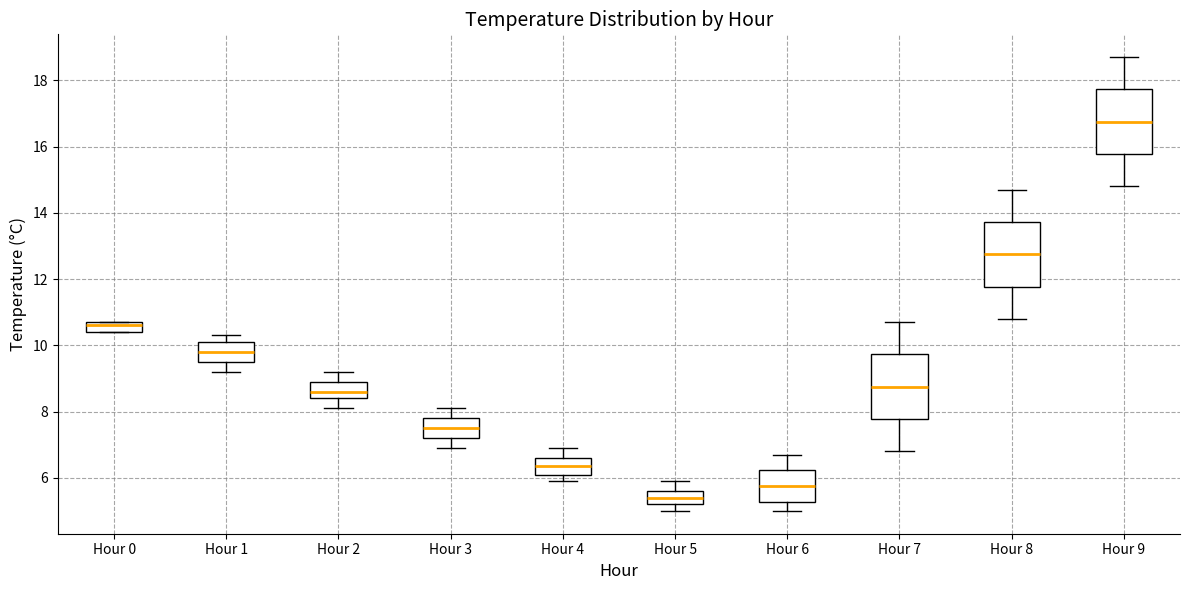

Where is the lower edge of the box for Hour 0 on the y-axis? The values are not printed on the chart, so give them approximately, as read against the axis.

10.4